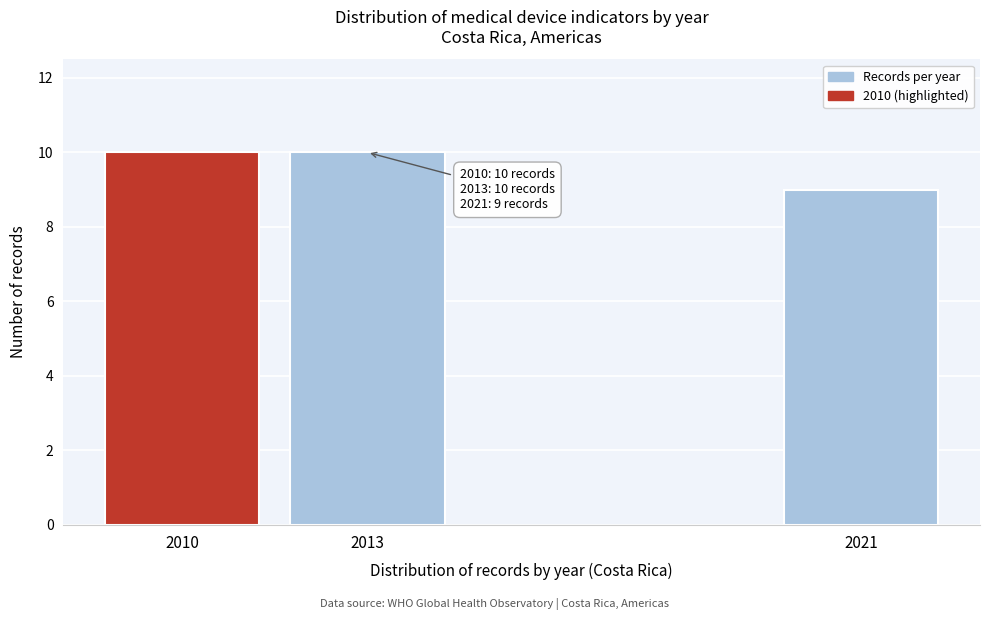

Reading left to right, list all the values displayed in this chart.

2010=10	2013=10	2021=9